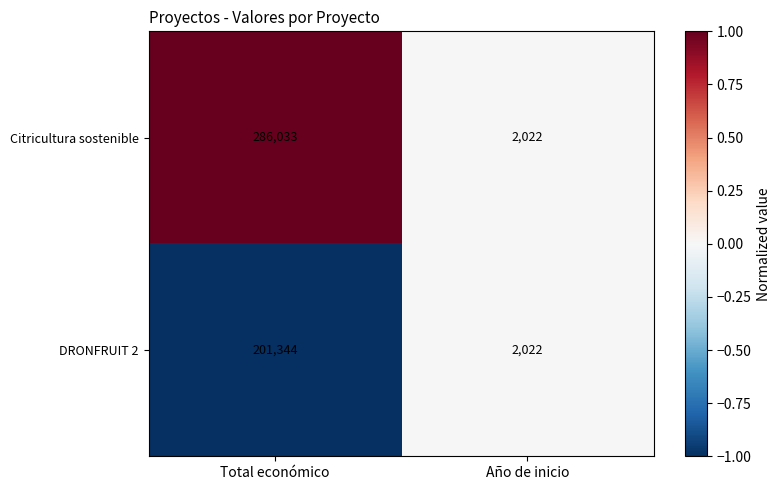

Is it true that DRONFRUIT 2 equals 115168 at Total económico?

False